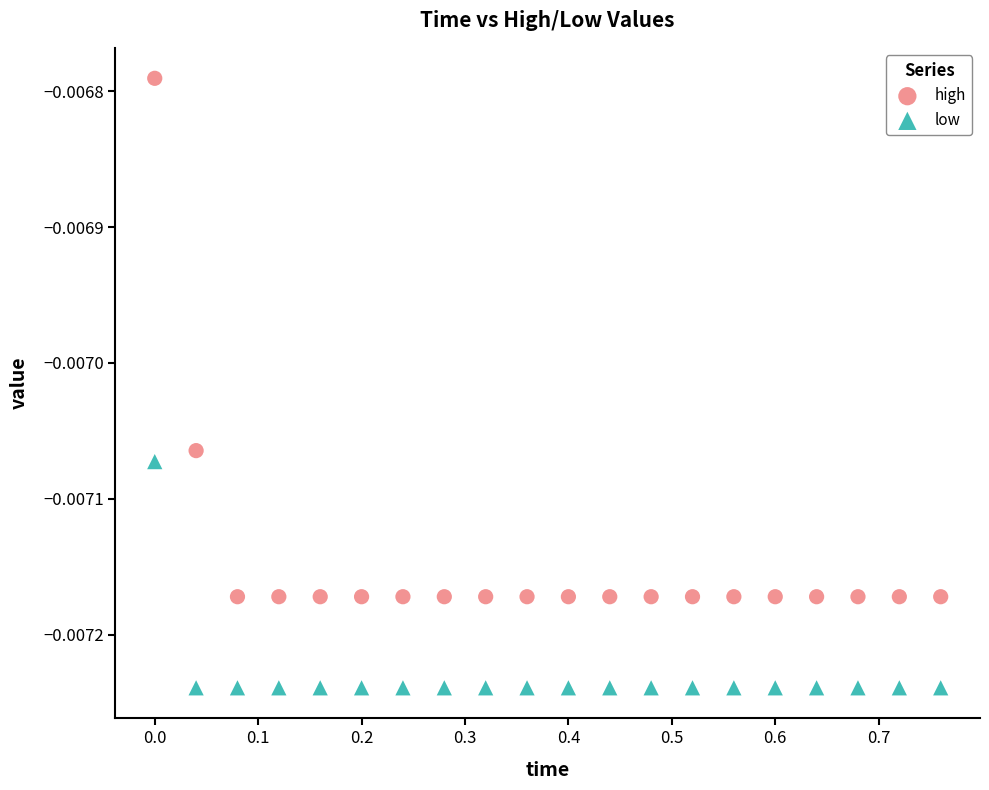

What are all the series names shown in the legend?

high, low